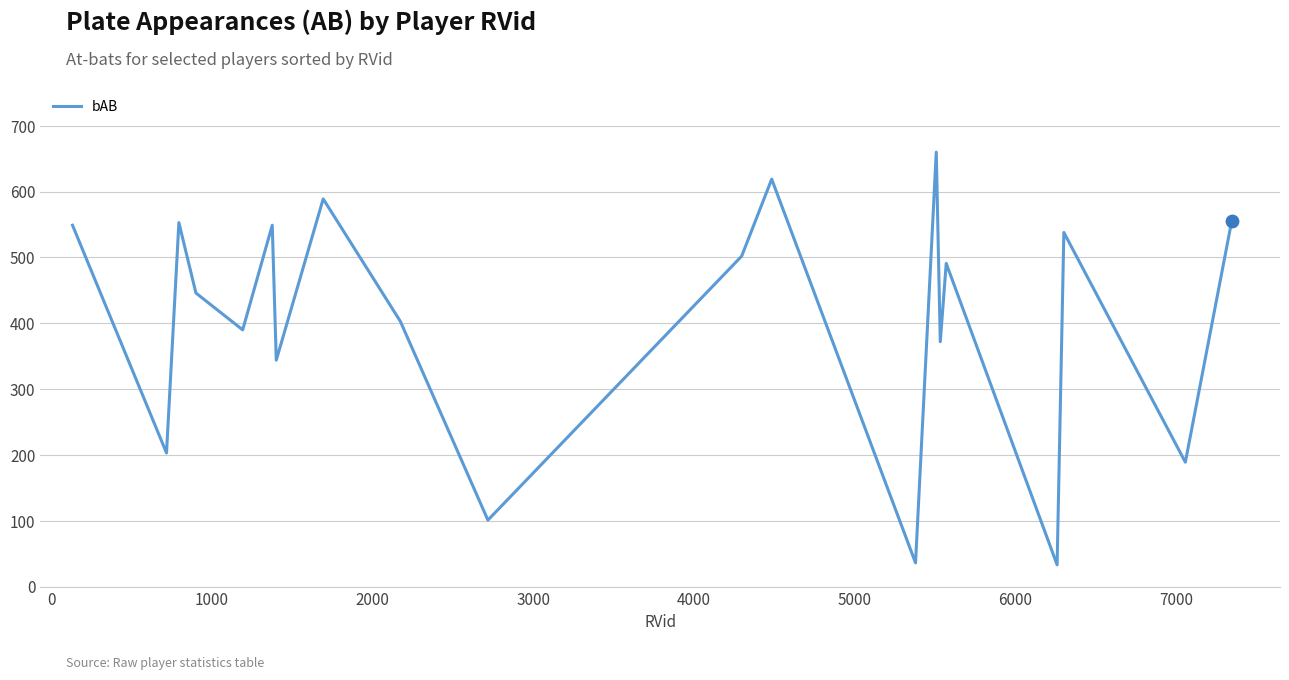

What is the difference between the maximum and minimum values?

627